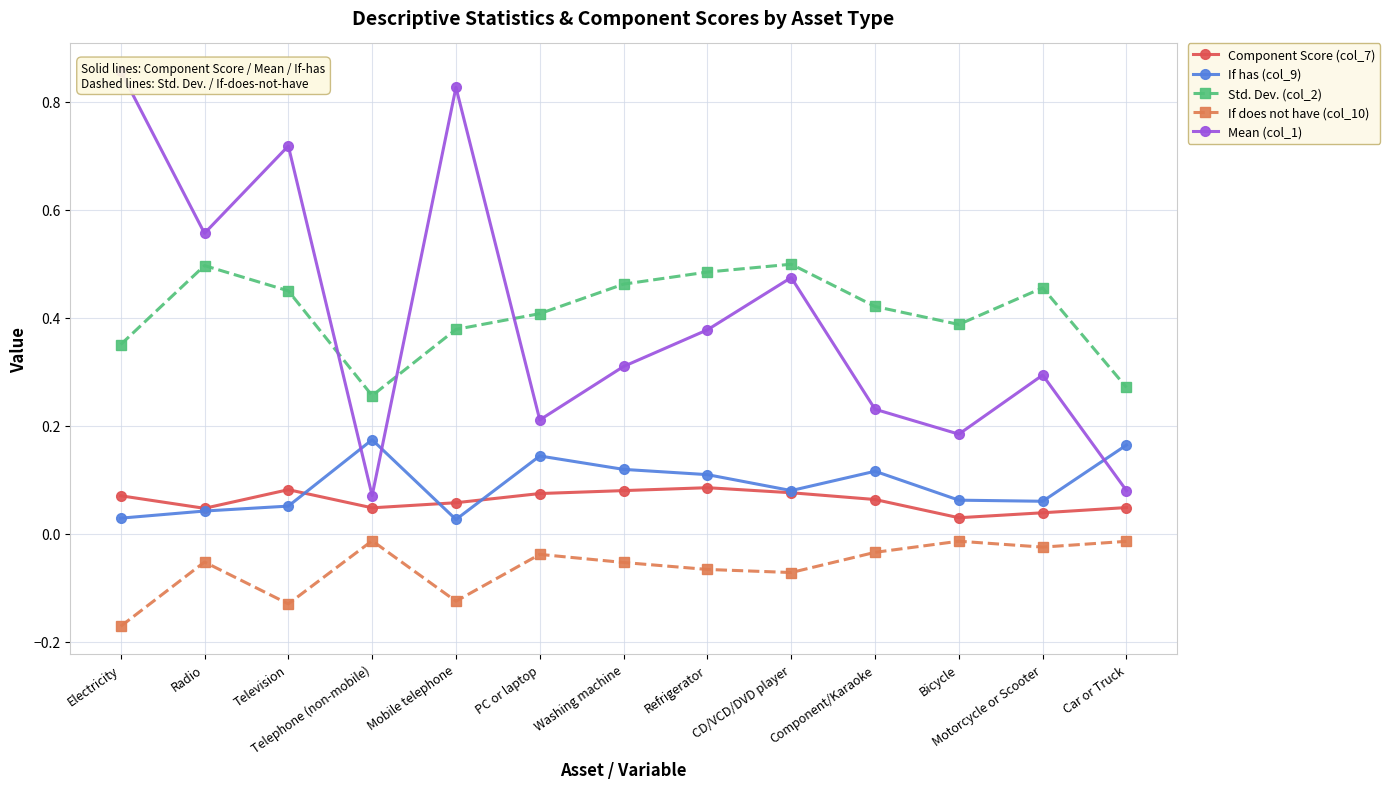

Between Motorcycle or Scooter and Radio, which is larger?

Radio